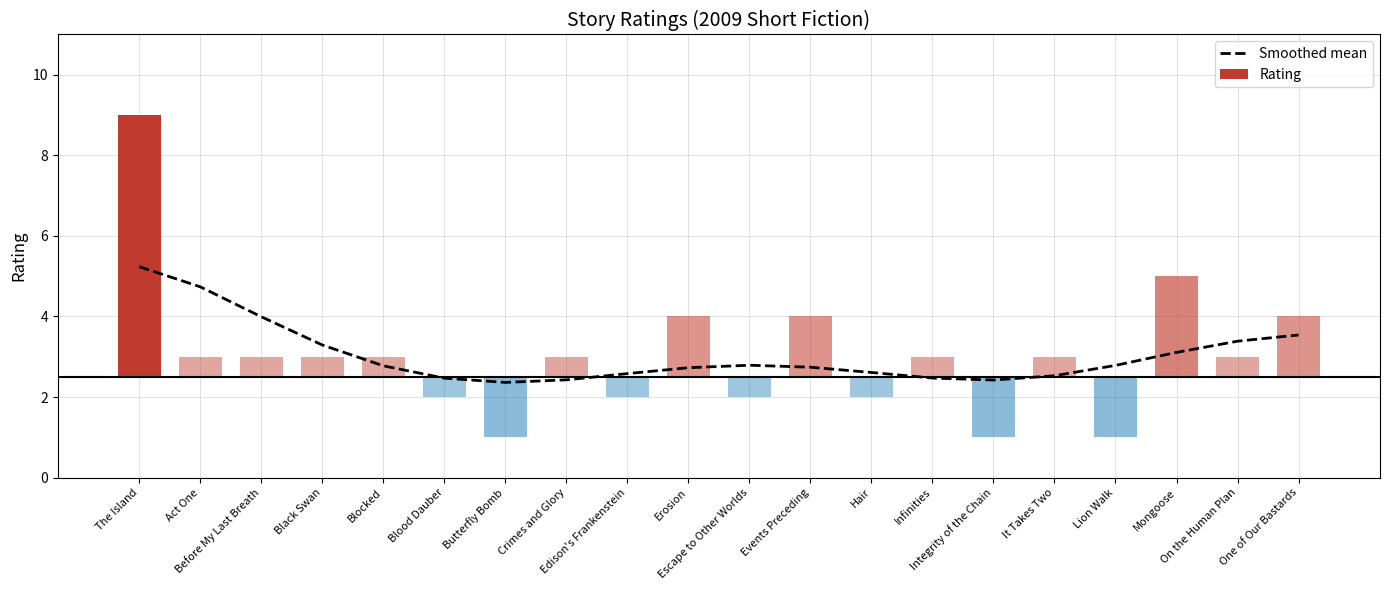

Reading left to right, list all the values displayed in this chart.

5.2	4.7	4.0	3.3	2.8	2.5	2.4	2.4	2.6	2.7	2.8	2.7	2.6	2.5	2.4	2.5	2.8	3.1	3.4	3.5